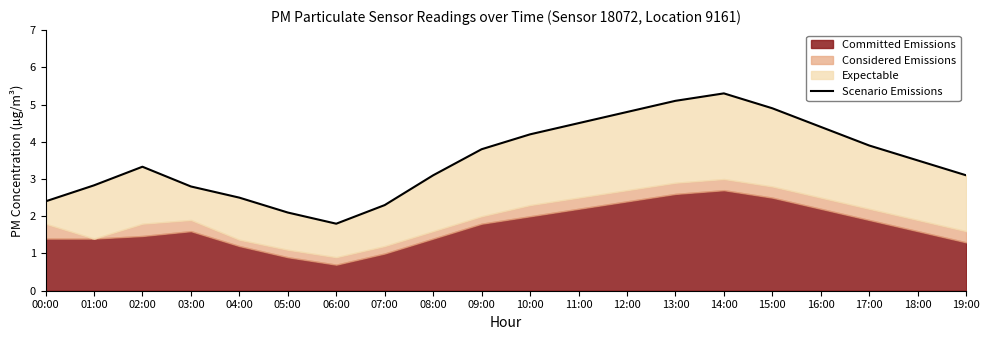

Rank the categories by value from lowest to highest.

06:00, 05:00, 07:00, 00:00, 04:00, 03:00, 01:00, 08:00, 19:00, 02:00, 18:00, 09:00, 17:00, 10:00, 16:00, 11:00, 12:00, 15:00, 13:00, 14:00